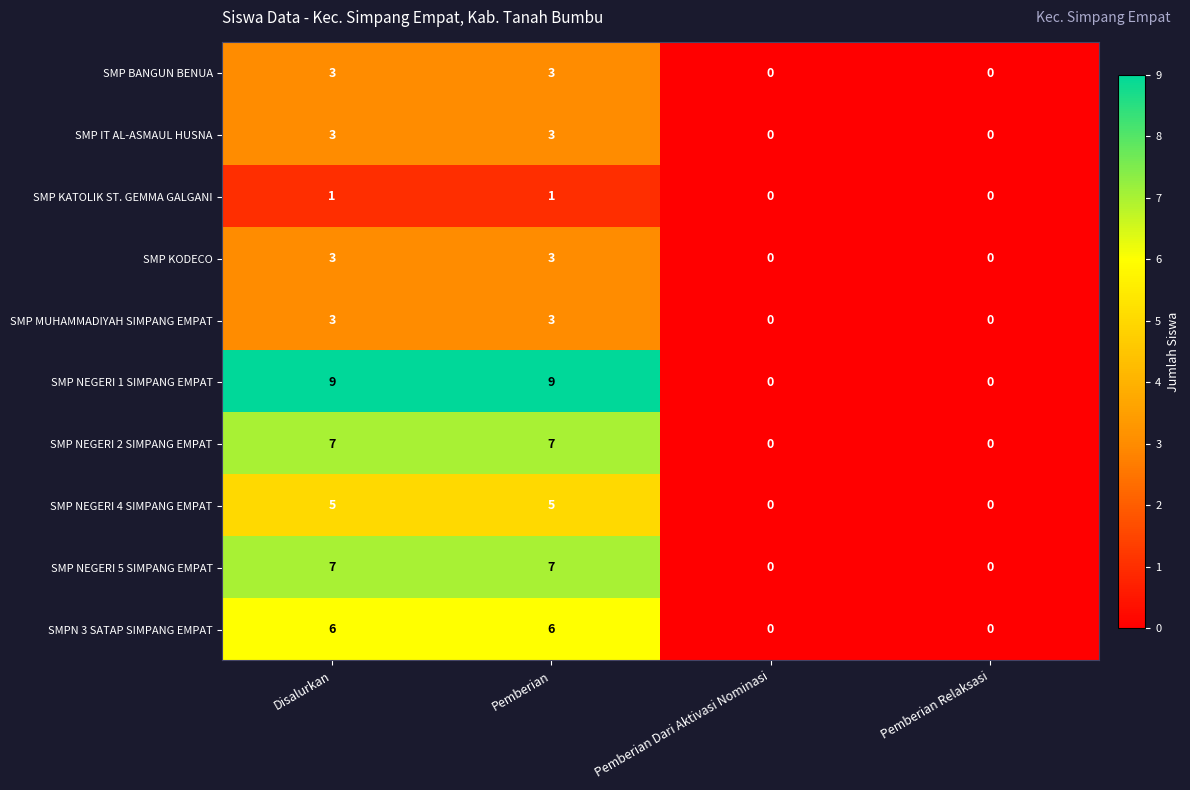

The SMP NEGERI 4 SIMPANG EMPAT series shows -3 at Pemberian Dari Aktivasi Nominasi. True or false?

False